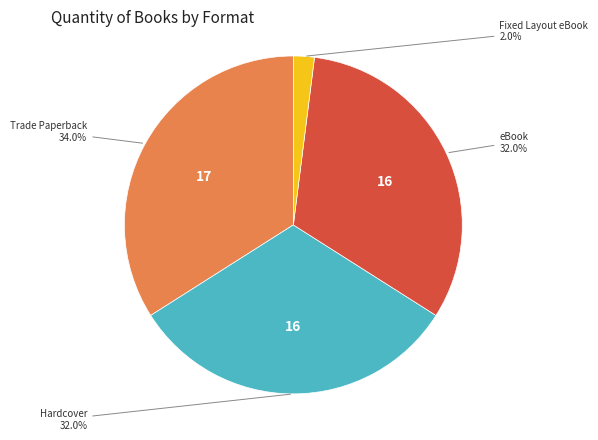

Does any single category account for the majority?

No